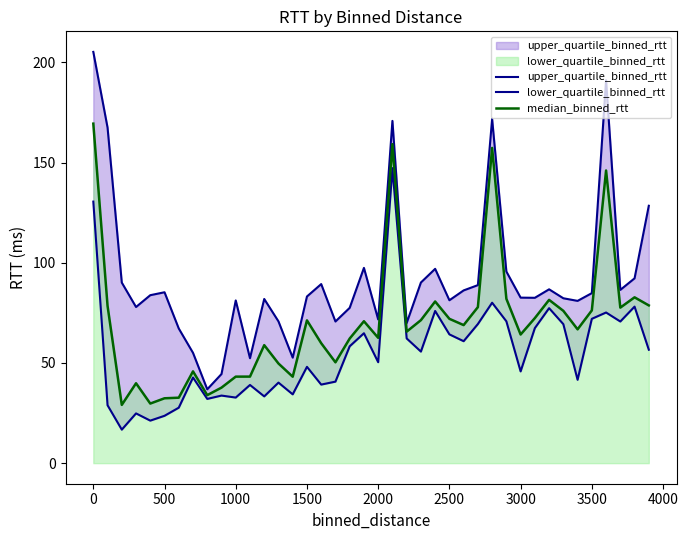

How many values in the upper_quartile_binned_rtt series are below 83?

19